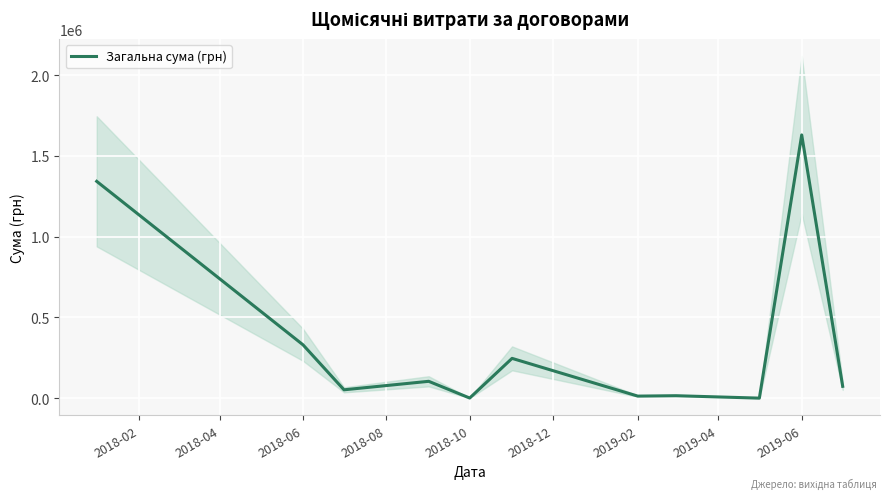

What is the greatest value displayed?

1630052.7